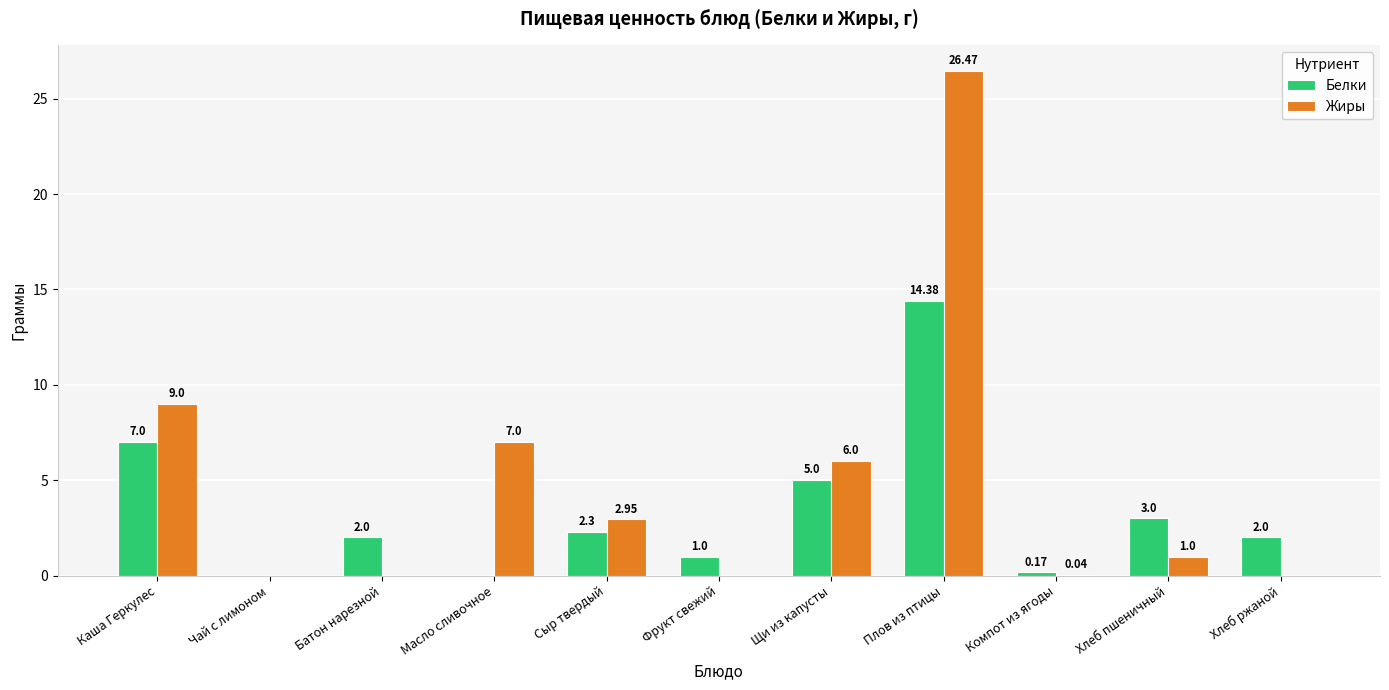

Which series has the largest total across all categories?

Жиры